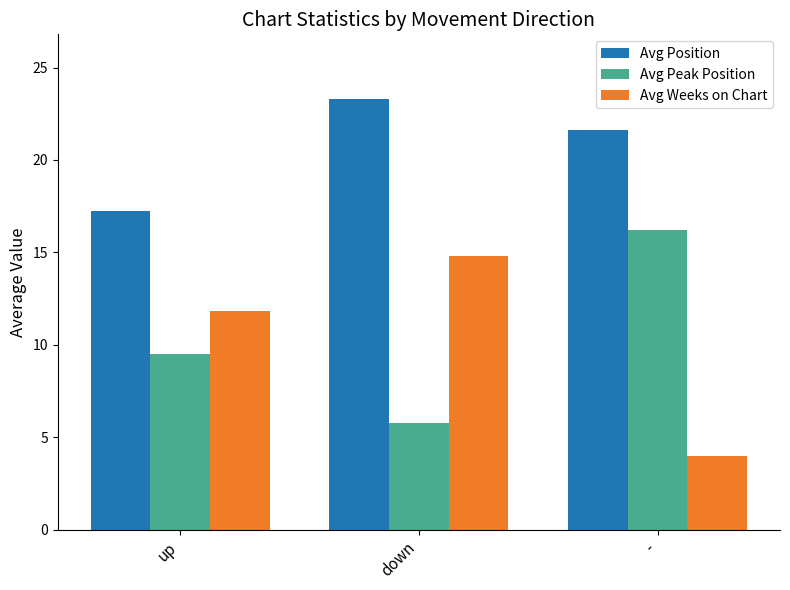

How many categories are shown in the chart?

3